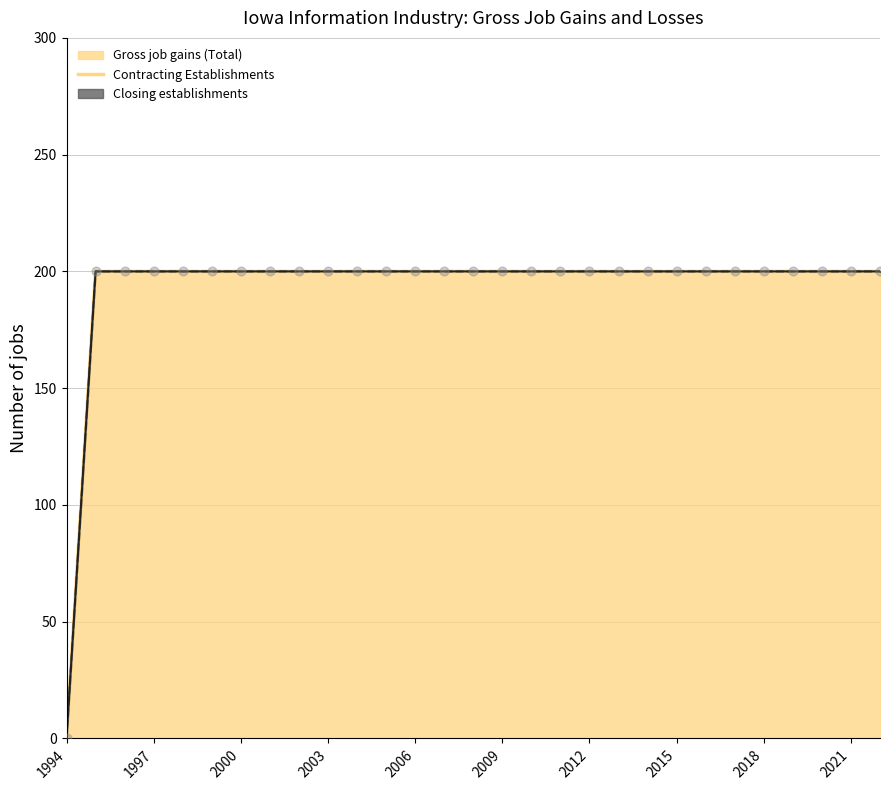

Is the value of Closing establishments (line) at 2012 greater than the value of Gross job gains (Total) (line) at 2003?

No